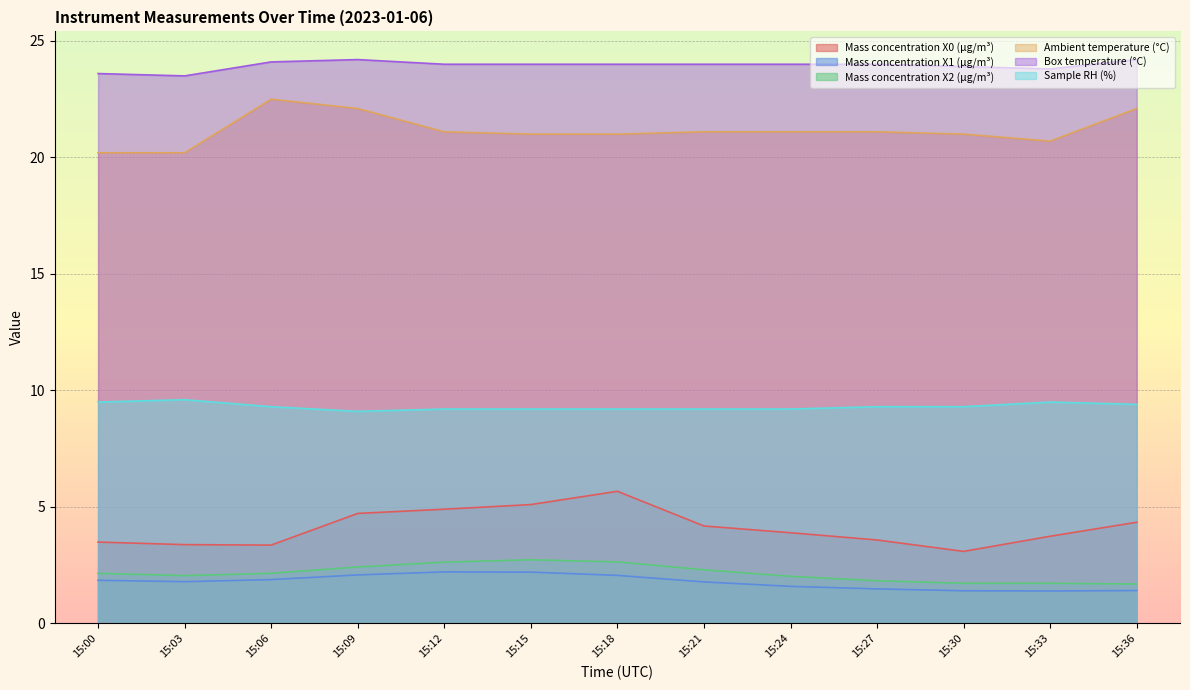

Rank the categories by Ambient temperature (°C) value from highest to lowest.

15:06, 15:09, 15:36, 15:12, 15:21, 15:24, 15:27, 15:15, 15:18, 15:30, 15:33, 15:00, 15:03